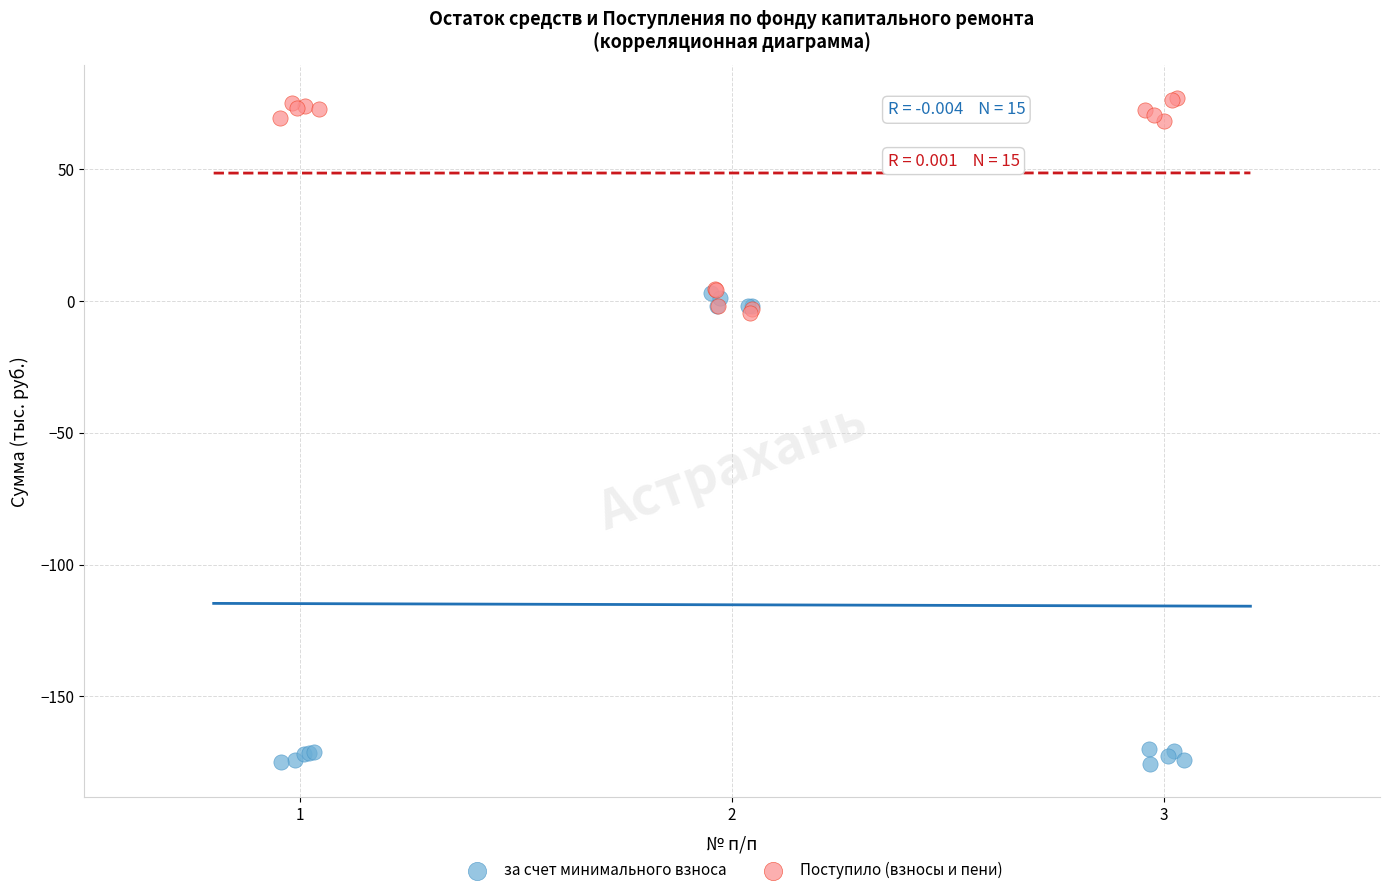

Which series has the widest spread of Y values?

за счет минимального взноса